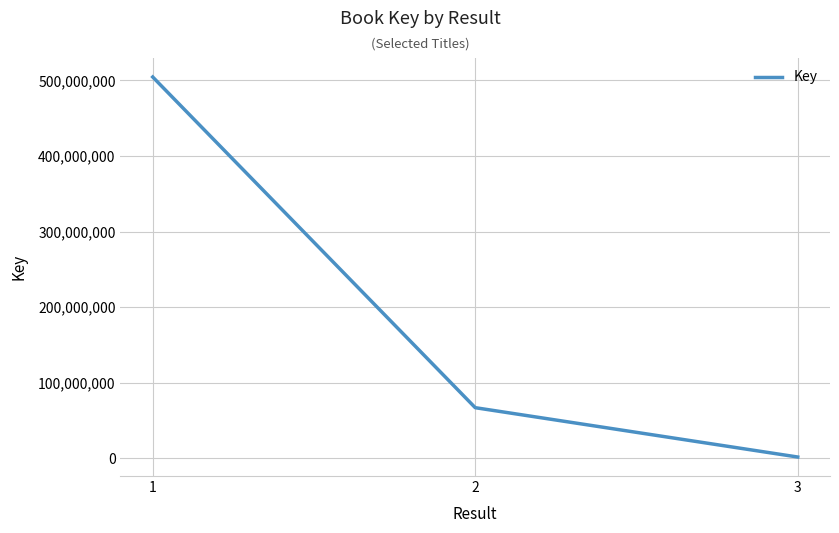

Is it true that the value at 1 is 103959985?

False